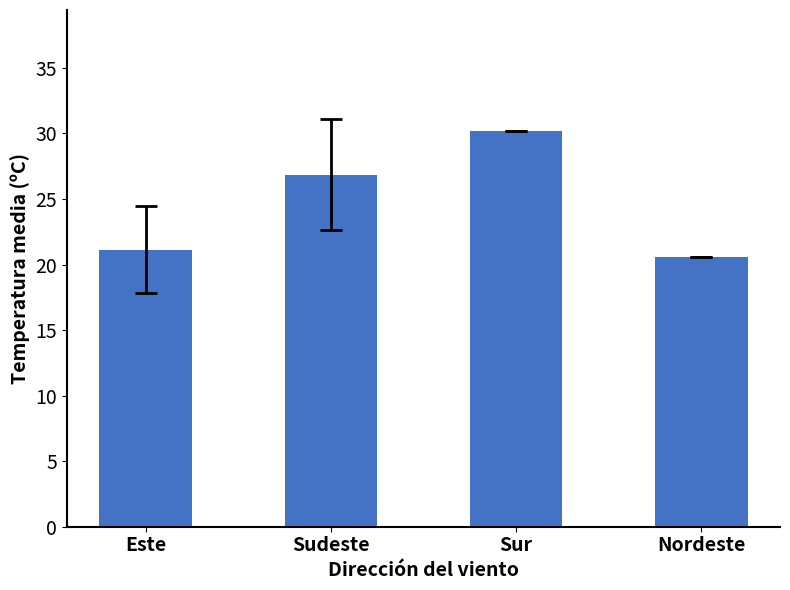

Rank the categories by value from lowest to highest.

Nordeste, Este, Sudeste, Sur